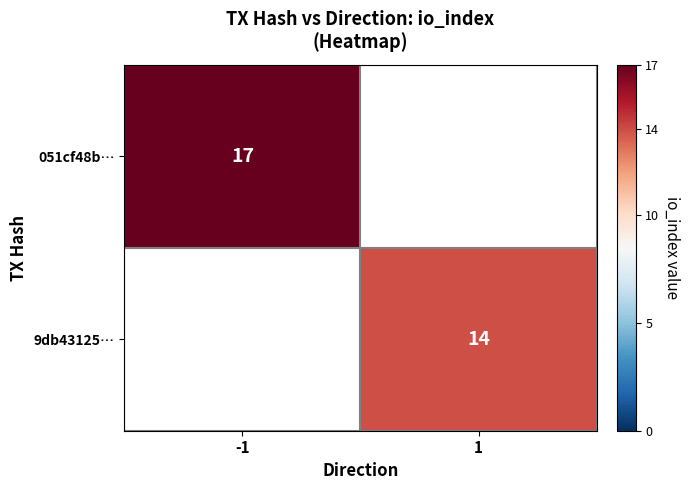

True or false: 051cf48b… has a value of 17 at -1.

True